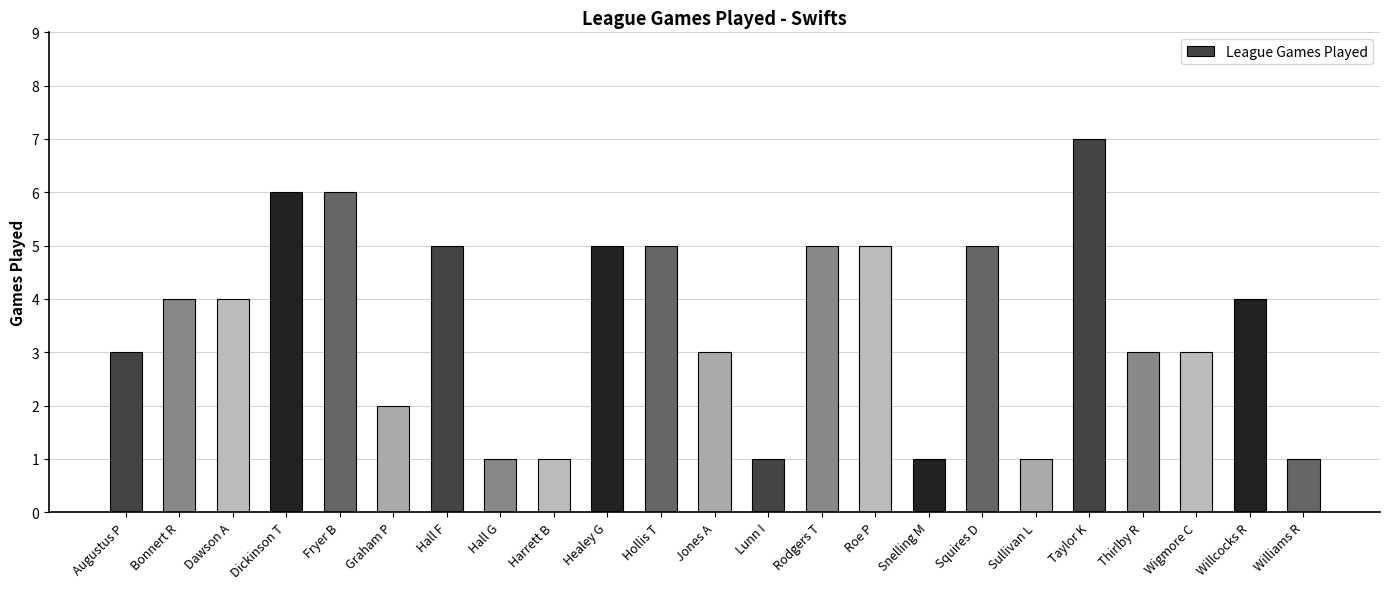

How many distinct data groups are displayed?

1